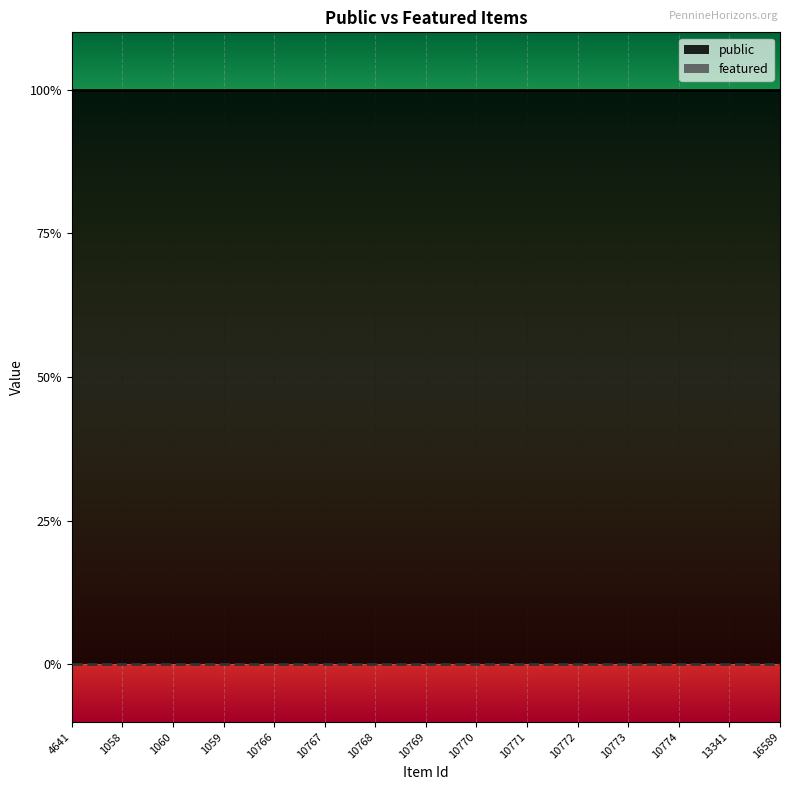

Reading left to right, transcribe all the data shown in this chart.

public: 4641=1	1058=1	1060=1	1059=1	10766=1	10767=1	10768=1	10769=1	10770=1	10771=1	10772=1	10773=1	10774=1	13341=1	16589=1
featured: 4641=0	1058=0	1060=0	1059=0	10766=0	10767=0	10768=0	10769=0	10770=0	10771=0	10772=0	10773=0	10774=0	13341=0	16589=0